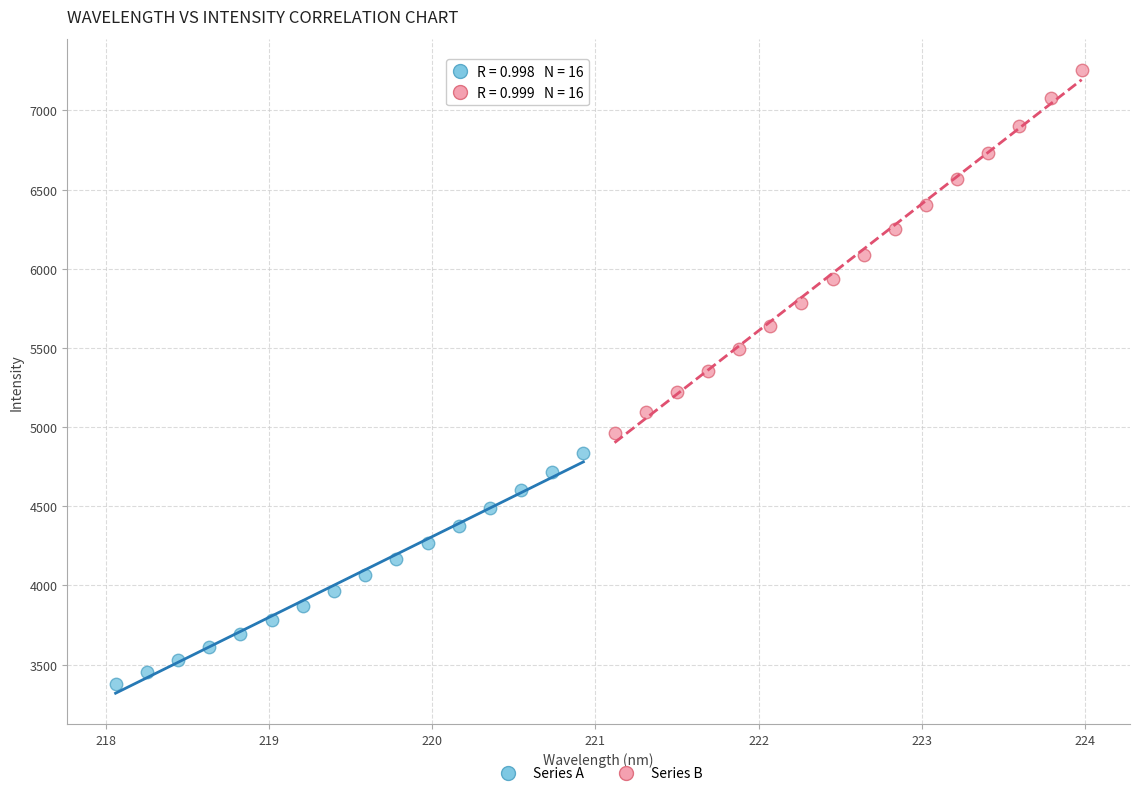

Which series has the largest Y range (max minus min)?

Series B